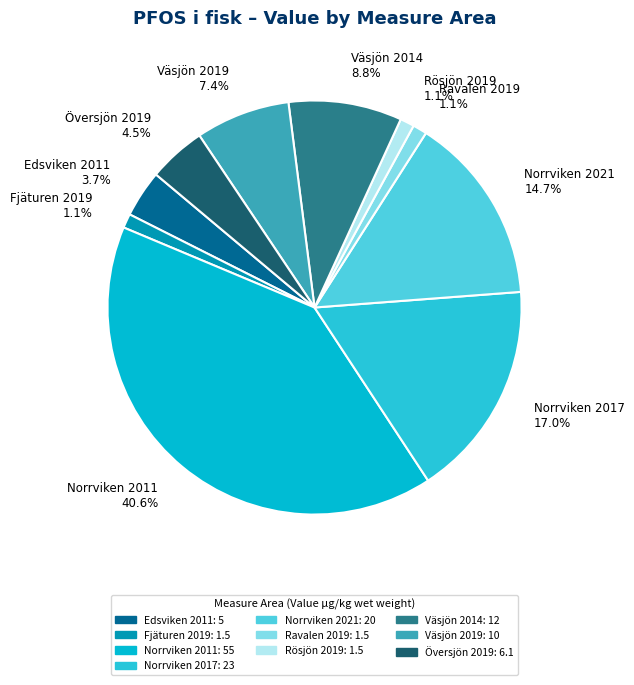

To the nearest percent, what is the average slice percentage?

10%